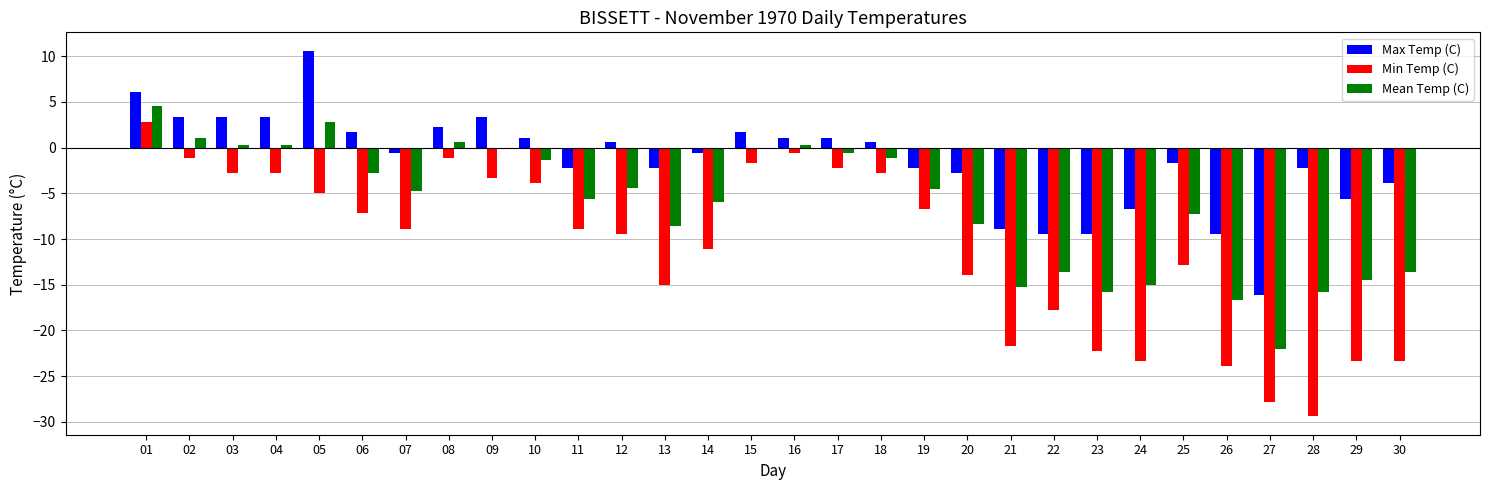

Which series has the largest total across all categories?

Max Temp (C)